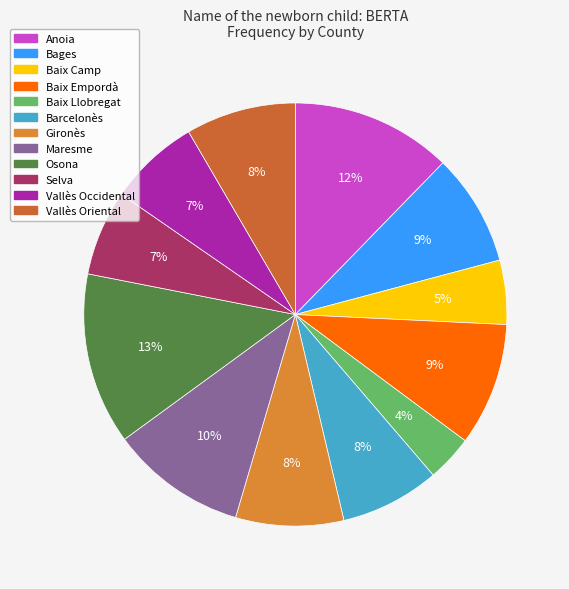

How many slices are in this pie chart?

12